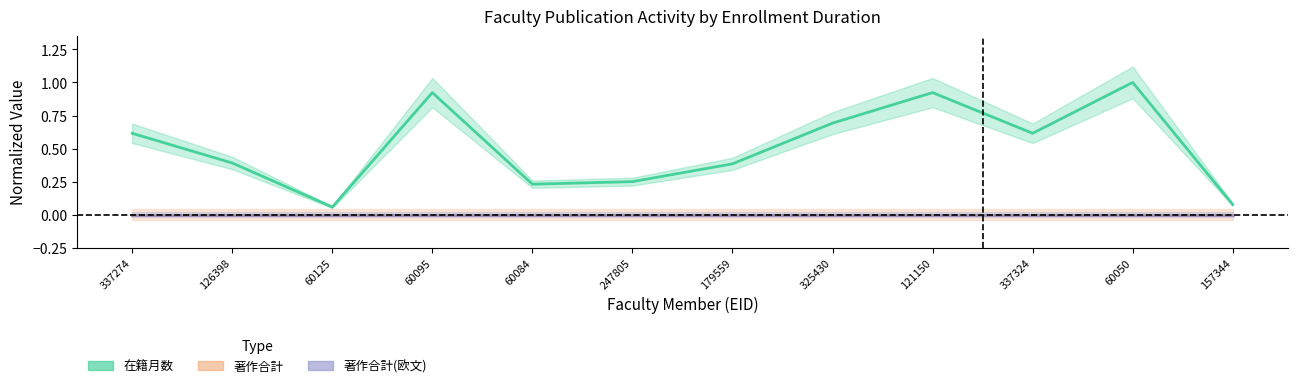

True or false: 著作合計(欧文) and 在籍月数 cross at least once.

False